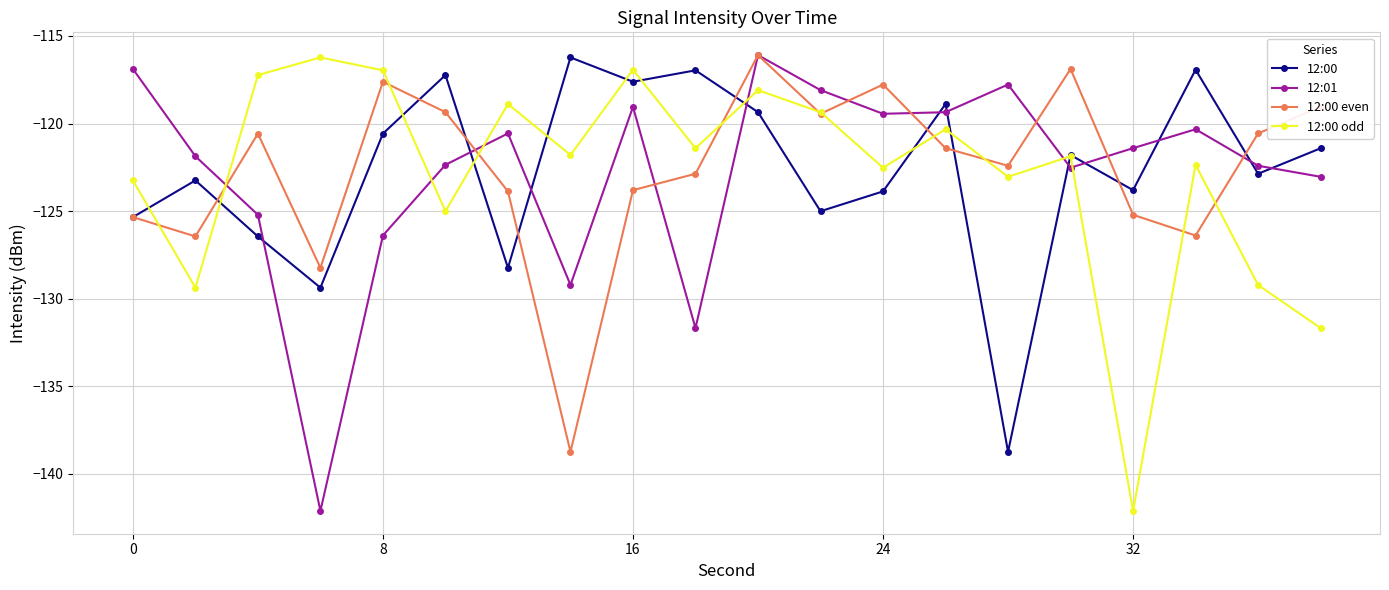

How many lines are shown in the chart?

4